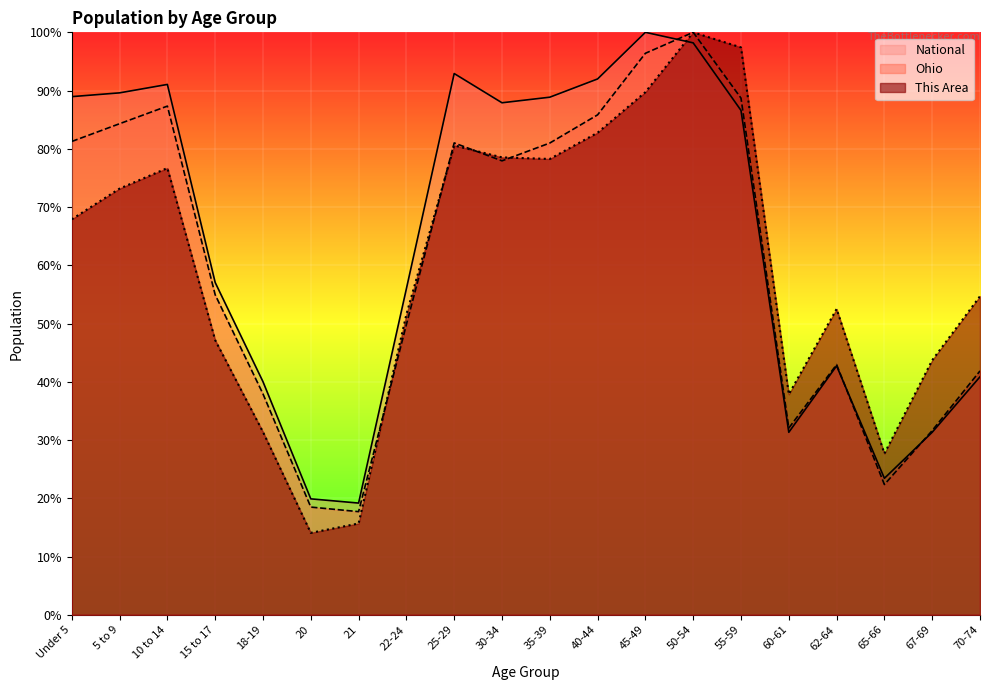

Which series ends up on top after the final intersection of Ohio and This Area?

Ohio